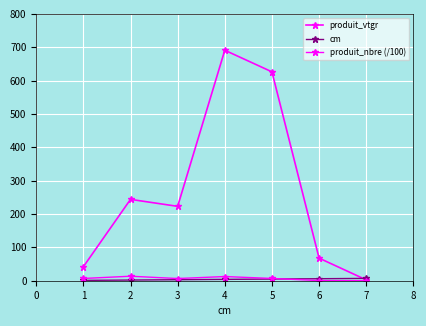

How many data points in produit_nbre (/100) are above 6?

5